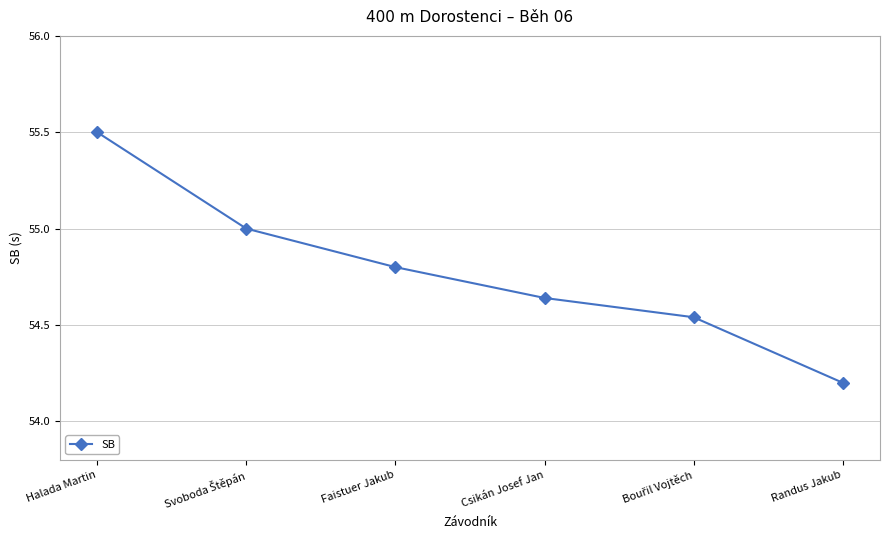

Which category has the highest value across all series?

Halada Martin